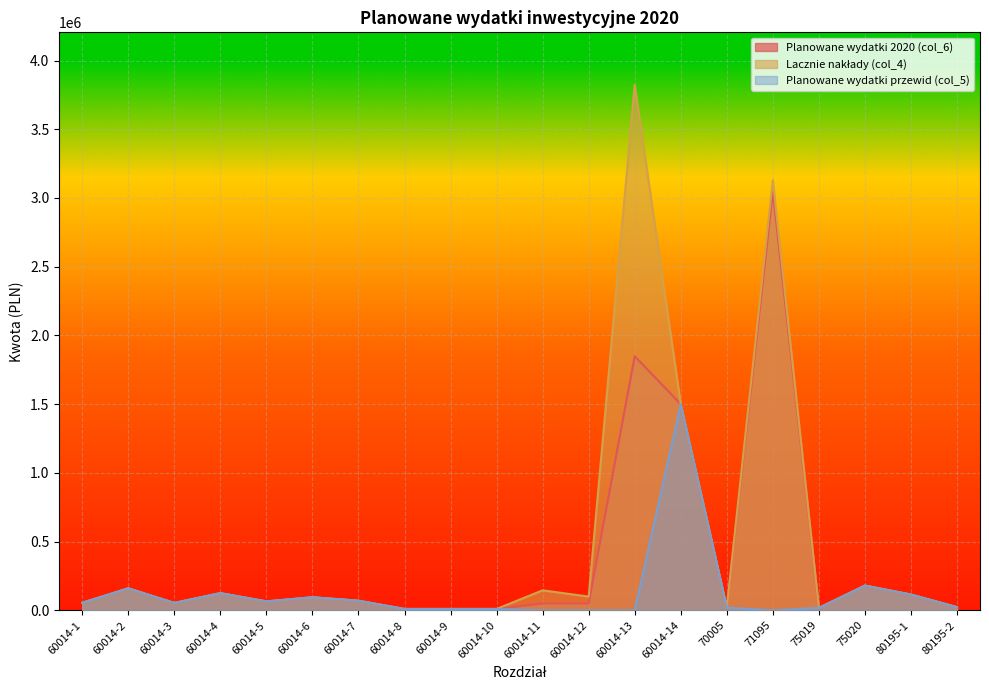

Reading right to left, extract all data points from this chart.

Planowane wydatki 2020 (col_6): 23300	115000	180000	18000	3049952	20000	1500000	1848725	50000	50000	10000	10000	10000	70000	95000	65000	125000	54000	160000	55000
Lacznie nakłady (col_4): 23300	115000	180000	18000	3129283	20000	1500000	3823031	100000	145571	10000	10000	10000	70000	95000	65000	125000	54000	160000	55000
Planowane wydatki przewid (col_5): 23300	115000	180000	18000	0	20000	1500000	0	0	0	10000	10000	10000	70000	95000	65000	125000	54000	160000	55000